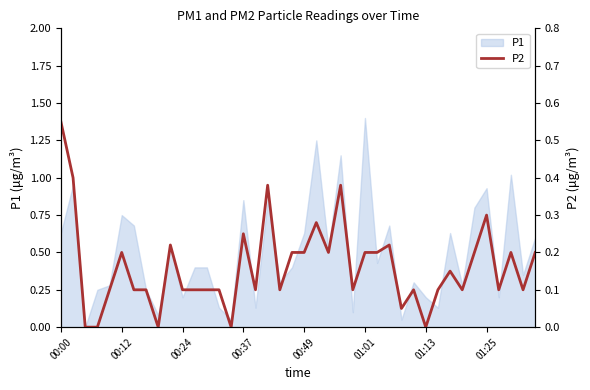

What is the difference between the maximum and minimum values?

0.6